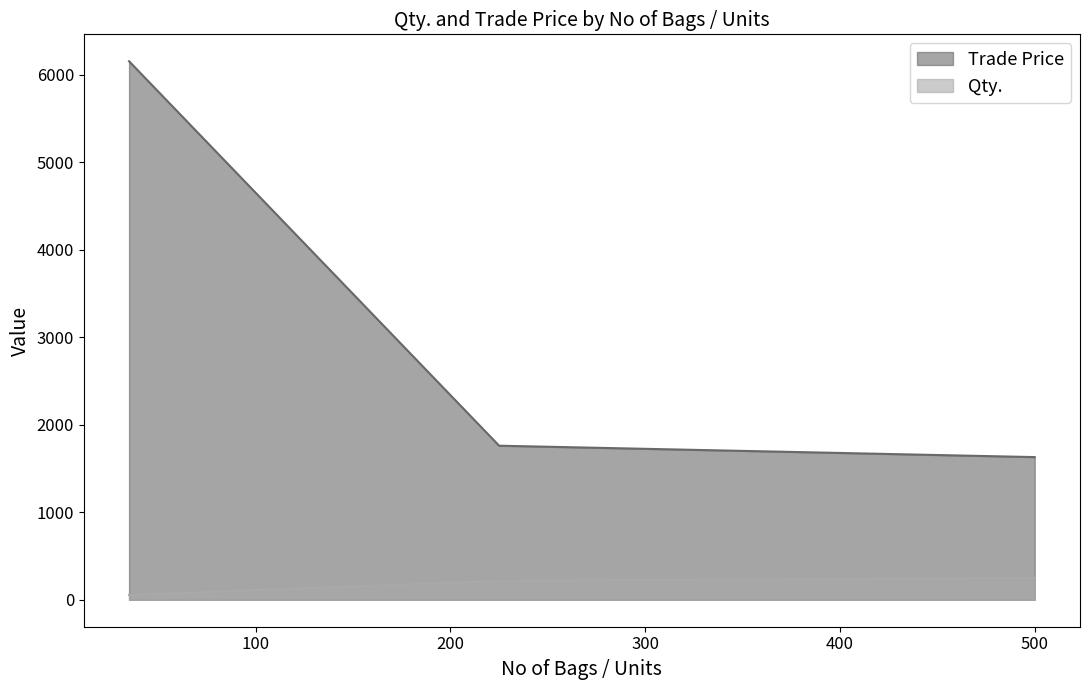

Is the value of Qty. at 225 greater than the value of Trade Price at 500?

No